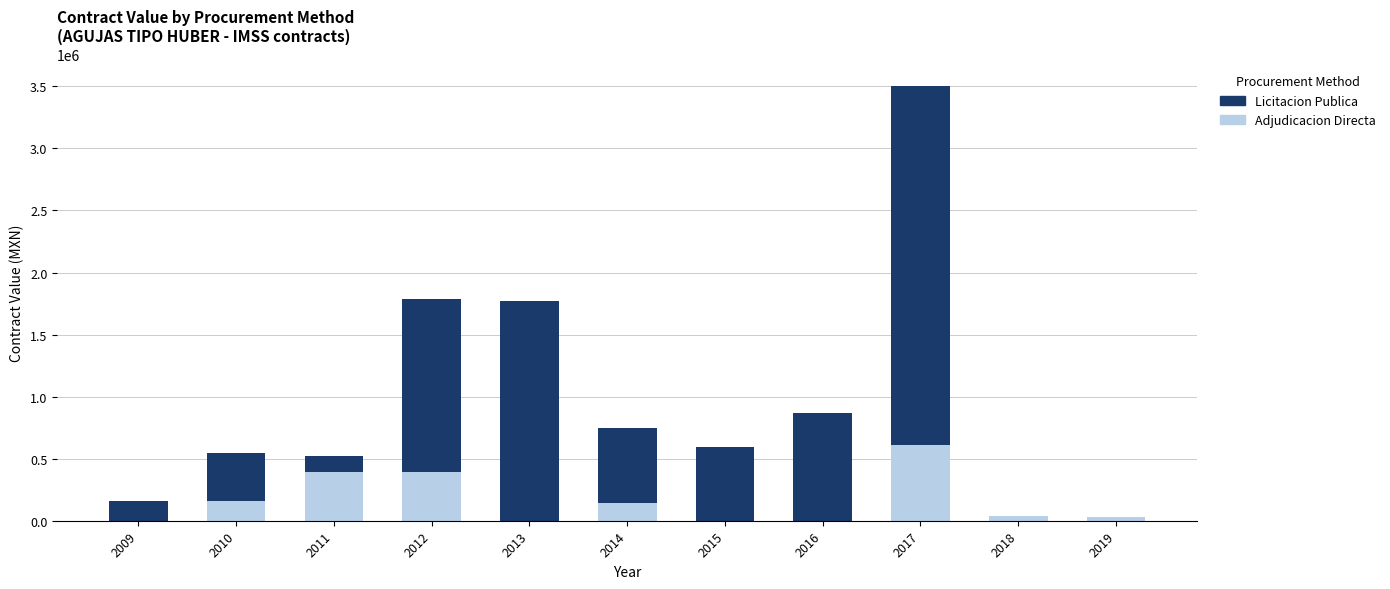

What is the sum of all Adjudicacion Directa values?

1756367.3